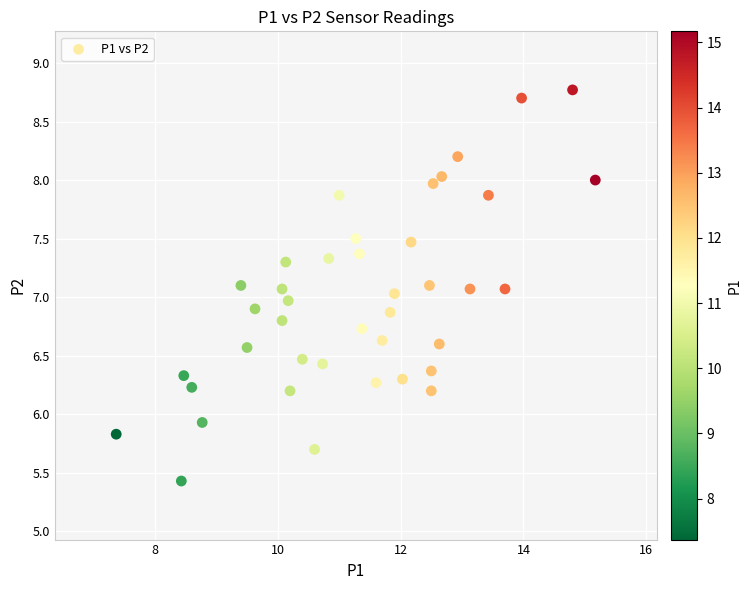

What is the range of Y values (max minus min)?

3.3